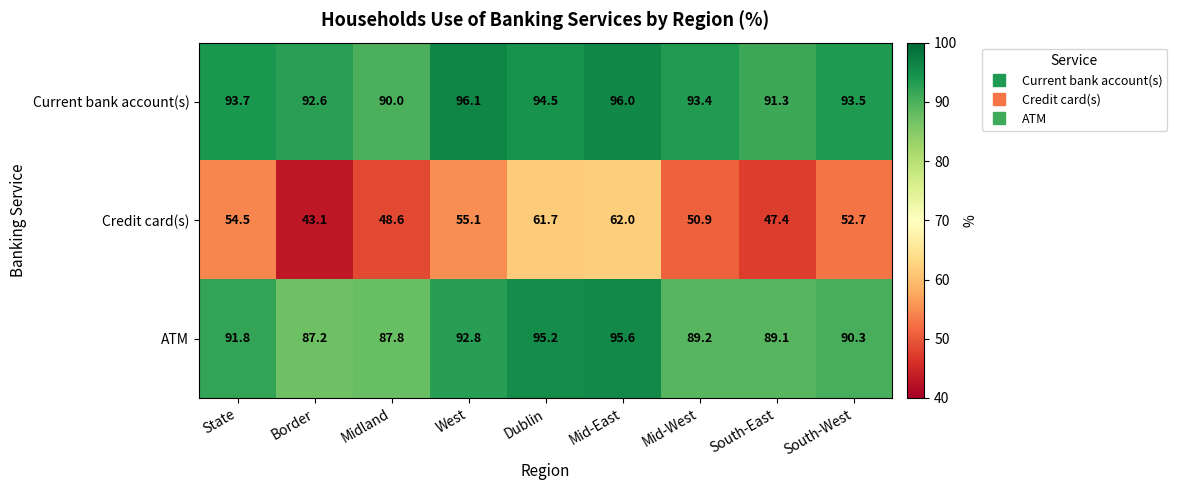

Reading left to right, extract all data points from this chart.

Current bank account(s): State=93.7	Border=92.6	Midland=90.0	West=96.1	Dublin=94.5	Mid-East=96.0	Mid-West=93.4	South-East=91.3	South-West=93.5
Credit card(s): State=54.5	Border=43.1	Midland=48.6	West=55.1	Dublin=61.7	Mid-East=62.0	Mid-West=50.9	South-East=47.4	South-West=52.7
ATM: State=91.8	Border=87.2	Midland=87.8	West=92.8	Dublin=95.2	Mid-East=95.6	Mid-West=89.2	South-East=89.1	South-West=90.3